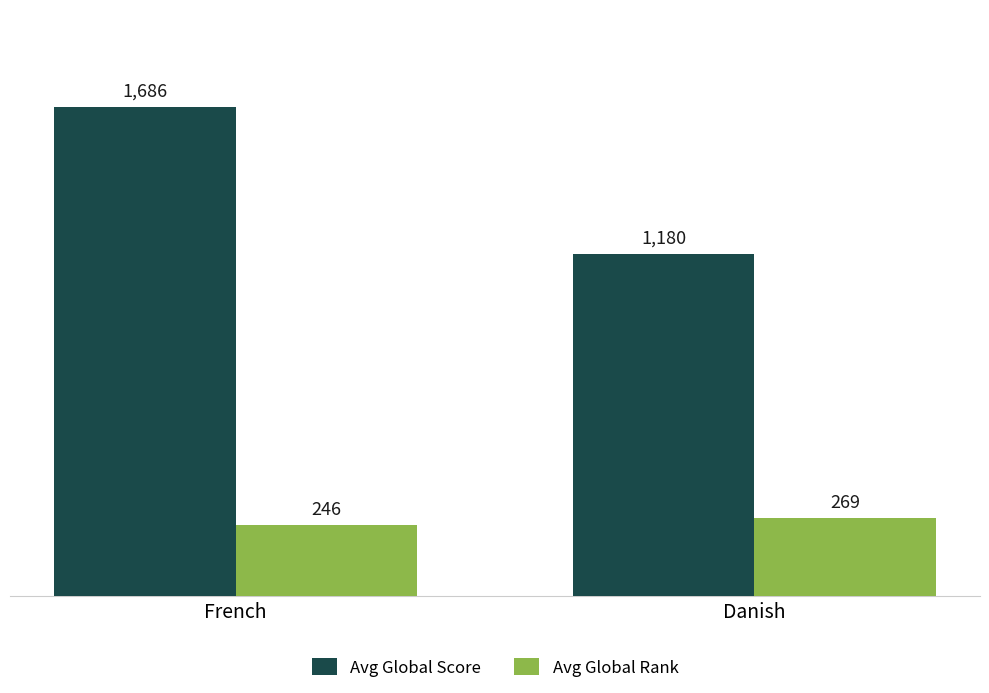

What is the total value across all series at French?

1932